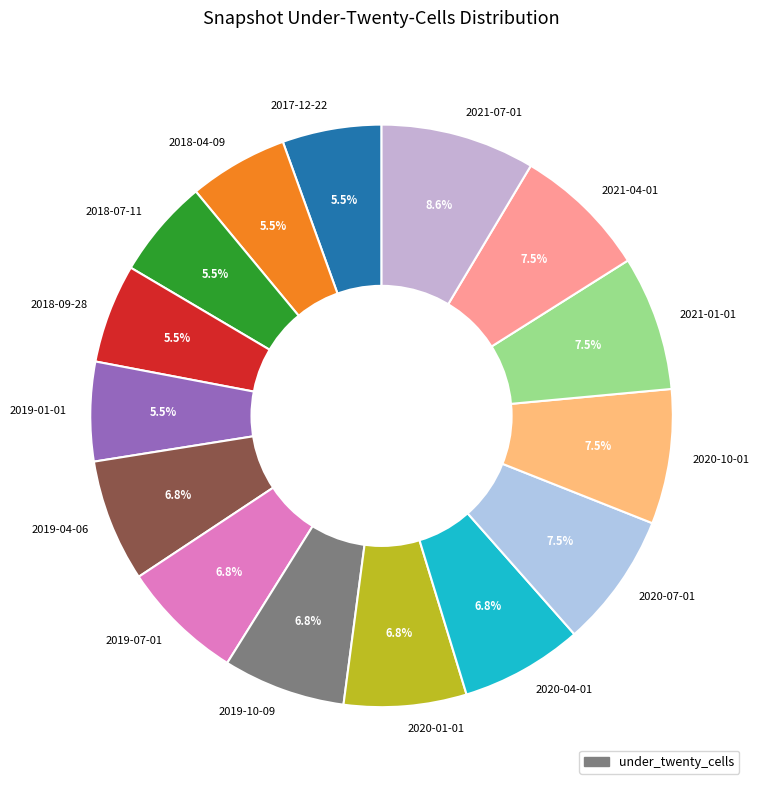

Is there a majority slice in this chart?

No